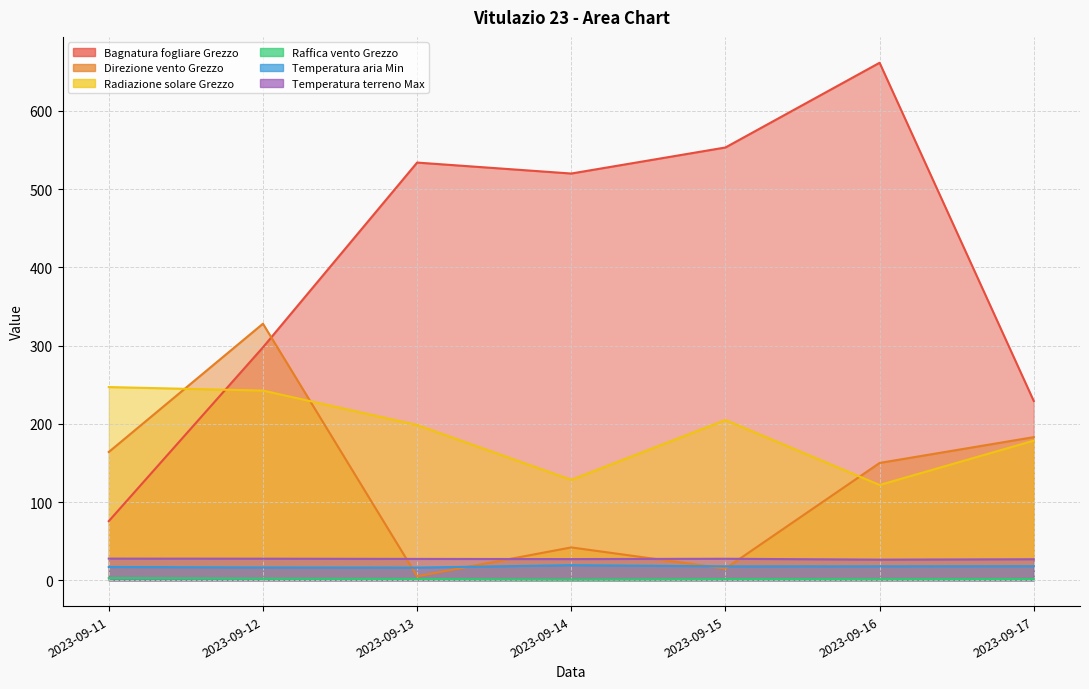

After their last crossing, which series has the higher values: Direzione vento Grezzo or Temperatura terreno Max?

Direzione vento Grezzo